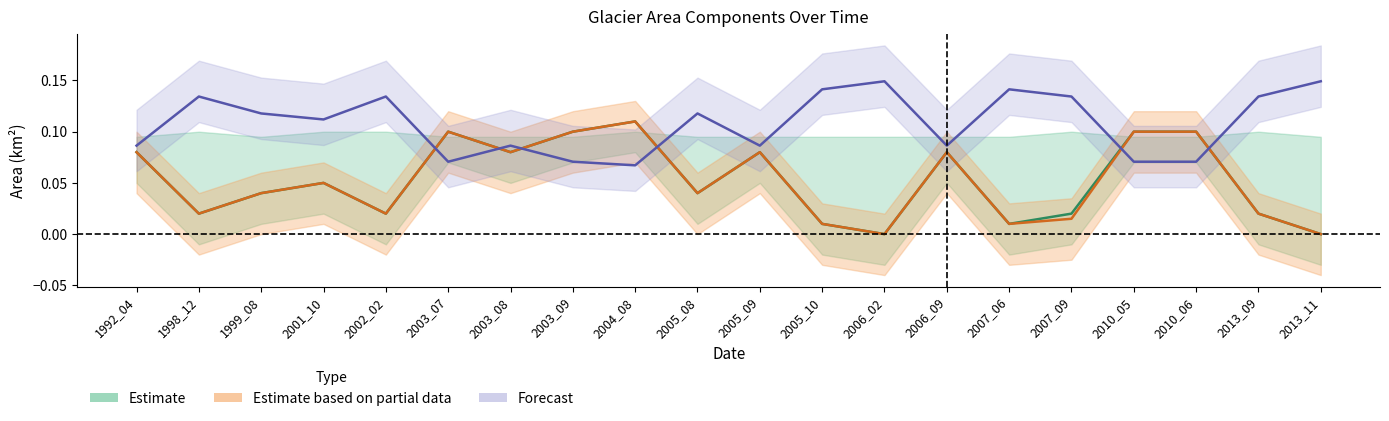

What is the sum of all Estimate values?

1.1